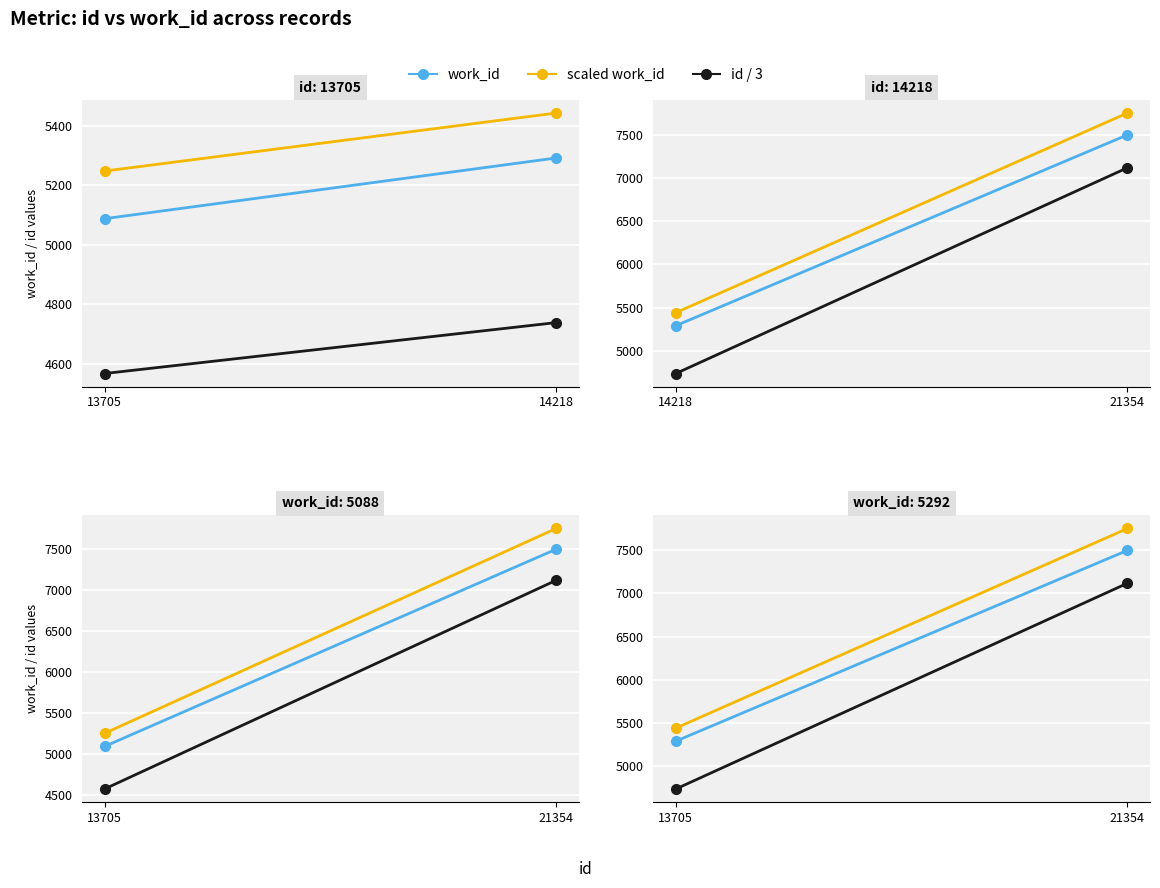

How many data points does each series have?

2